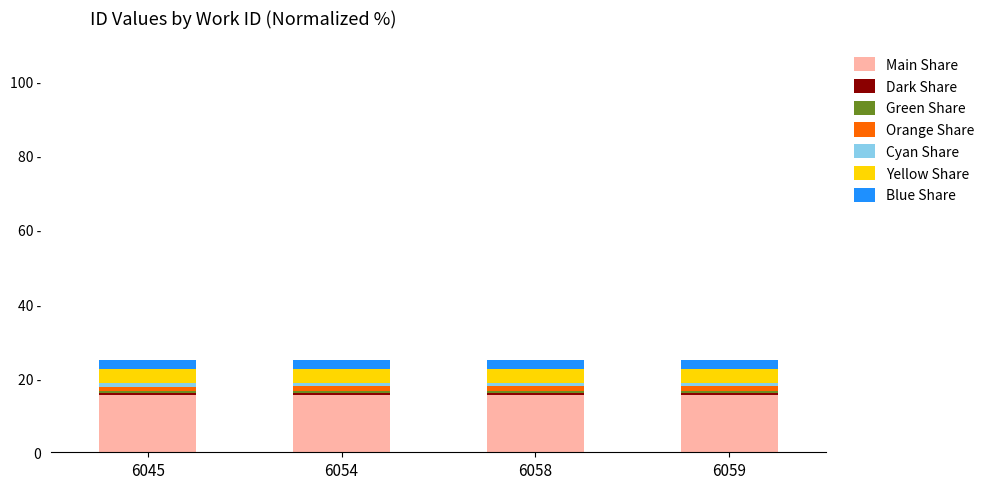

Does the chart contain any negative values?

No